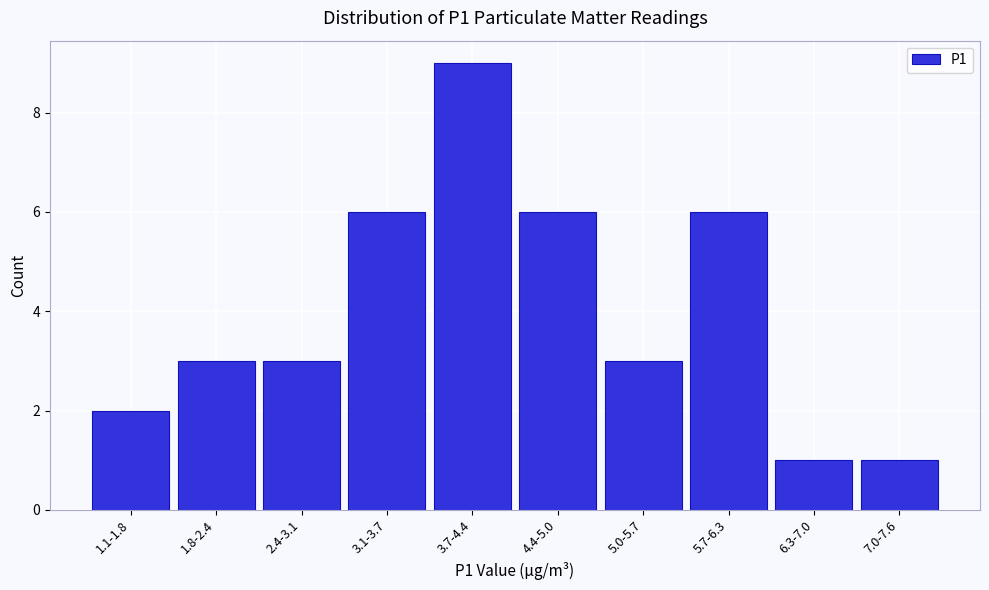

Reading left to right, what are all the values shown in this chart?

1.1-1.8=2	1.8-2.4=3	2.4-3.1=3	3.1-3.7=6	3.7-4.4=9	4.4-5.0=6	5.0-5.7=3	5.7-6.3=6	6.3-7.0=1	7.0-7.6=1